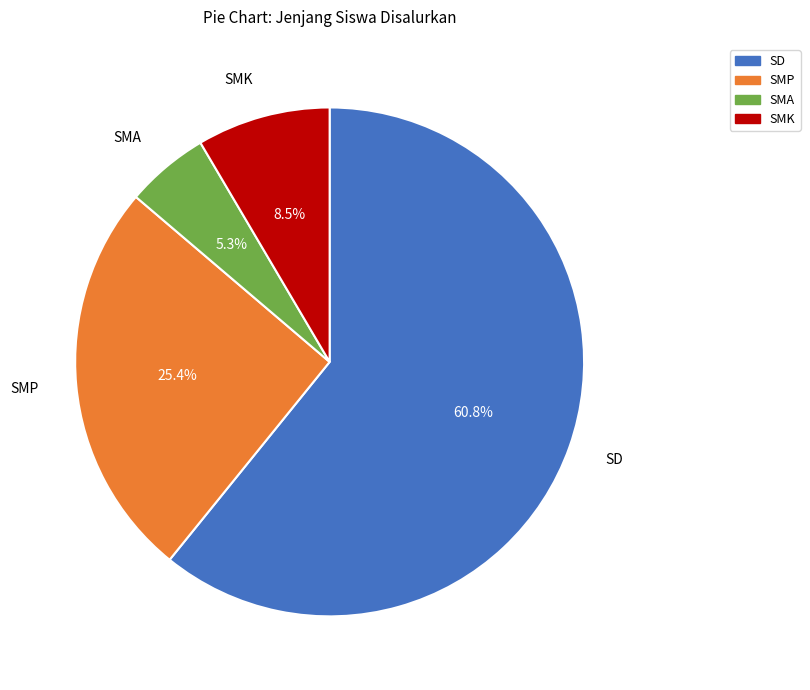

Does any single category account for the majority?

Yes